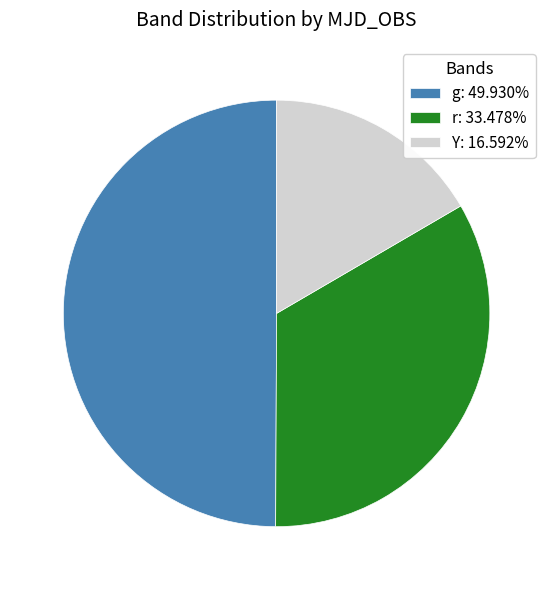

Which slice is the smallest?

Y